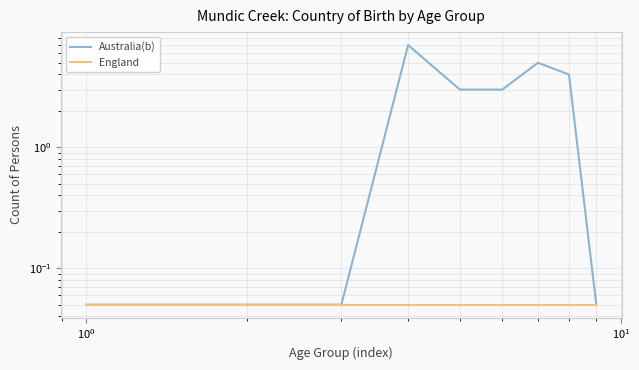

Which series has the widest spread of values?

Australia(b)